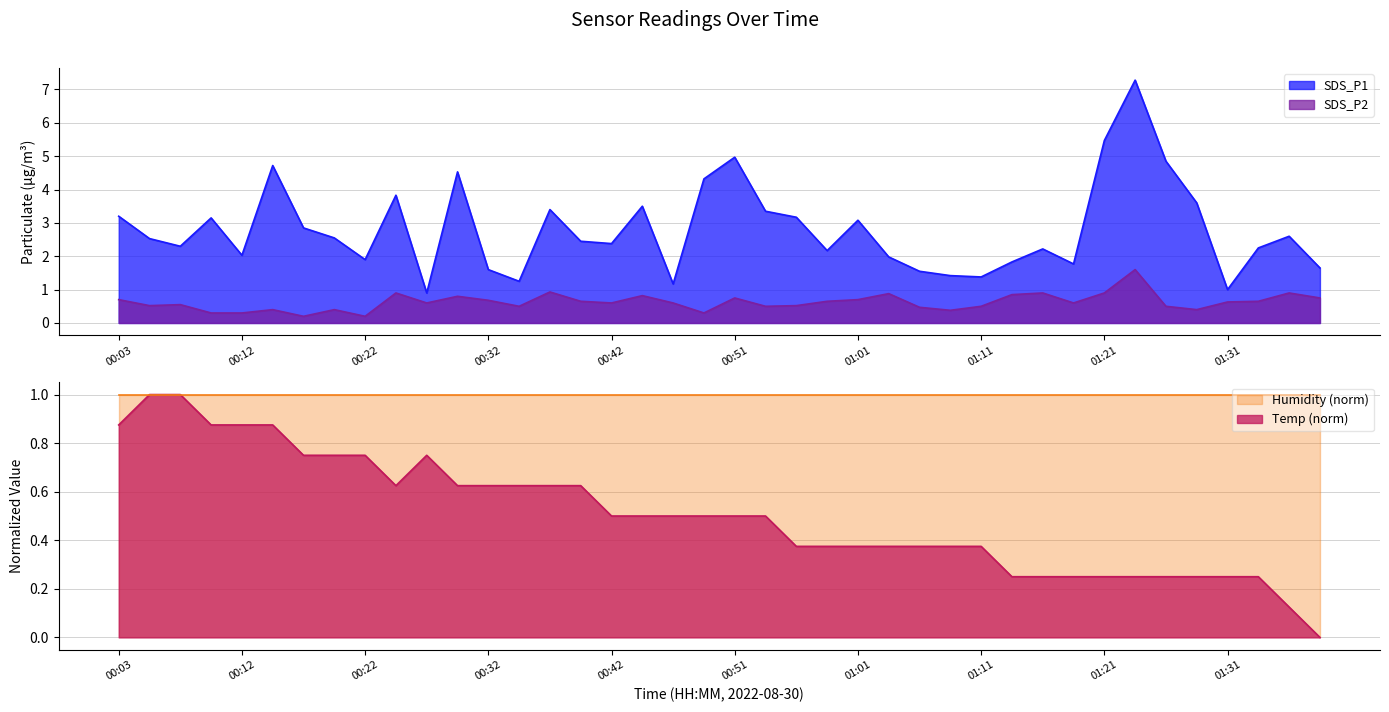

True or false: Temp and SDS_P1 cross at least once.

False